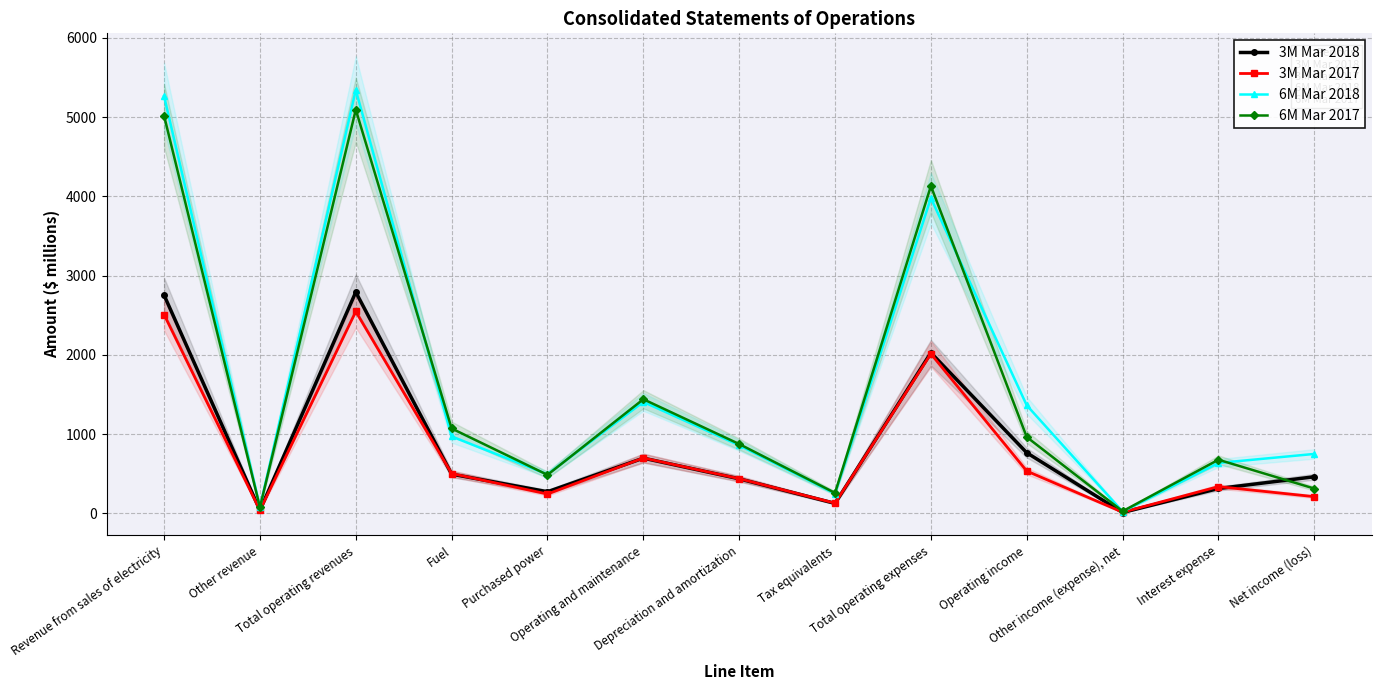

True or false: 6M Mar 2018 and 3M Mar 2018 cross at least once.

False